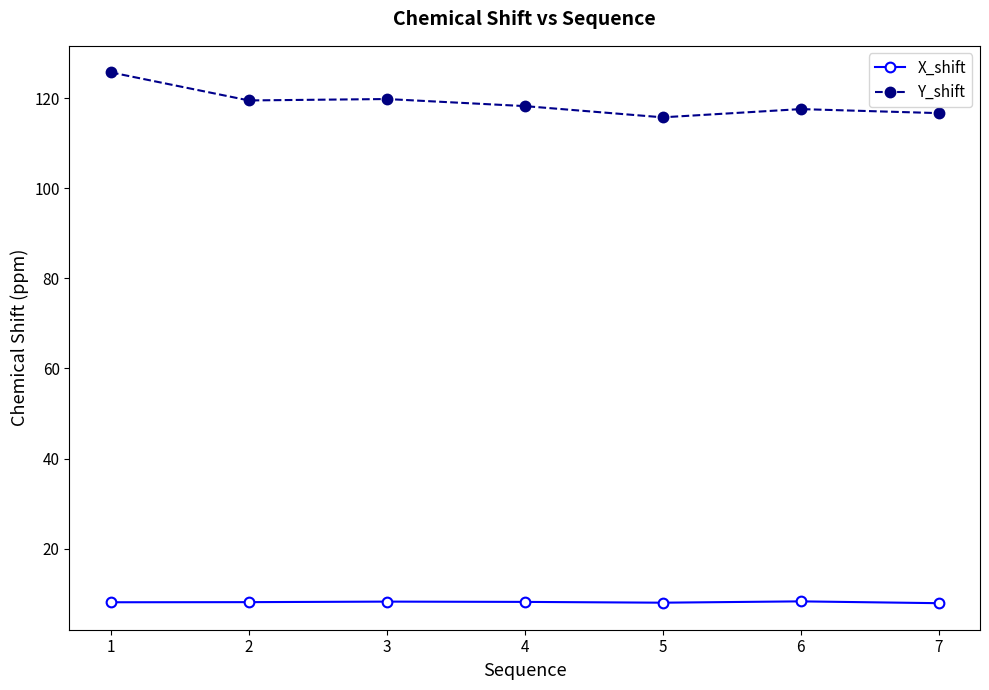

True or false: X_shift and Y_shift intersect in this chart.

False